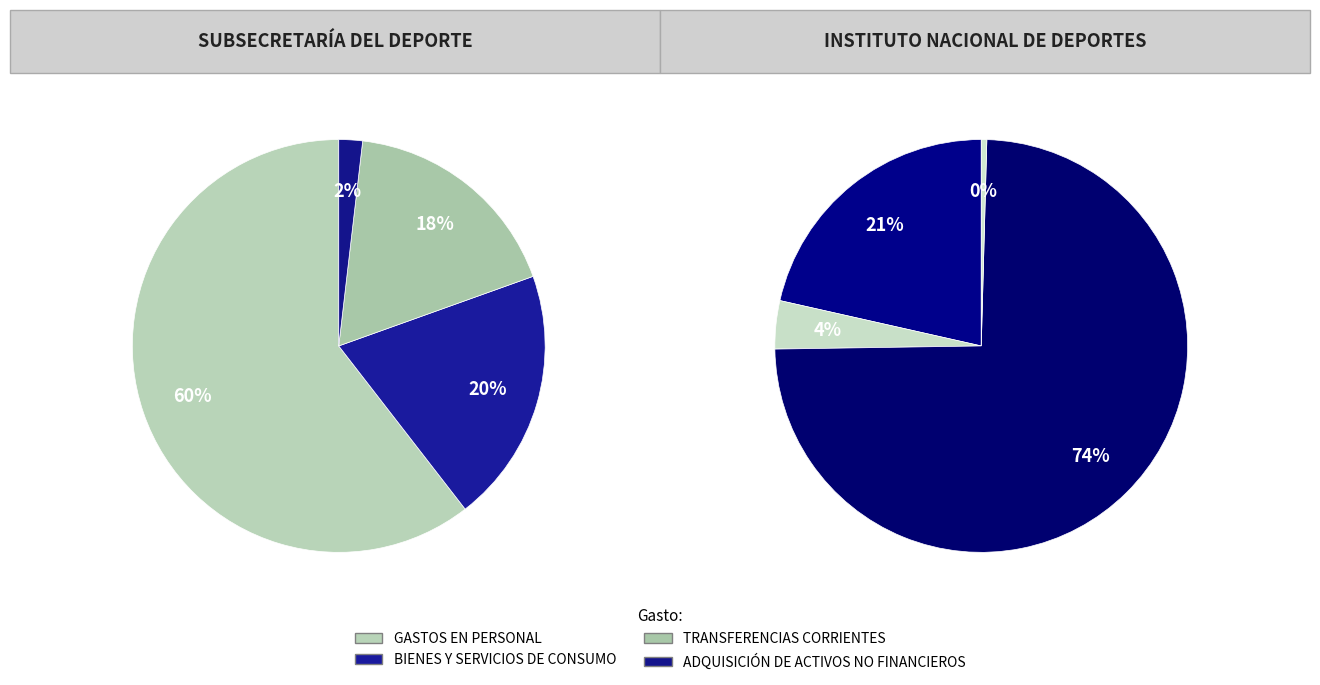

What is the smallest slice in the pie chart?

ADQUISICIÓN DE ACTIVOS NO FINANCIEROS